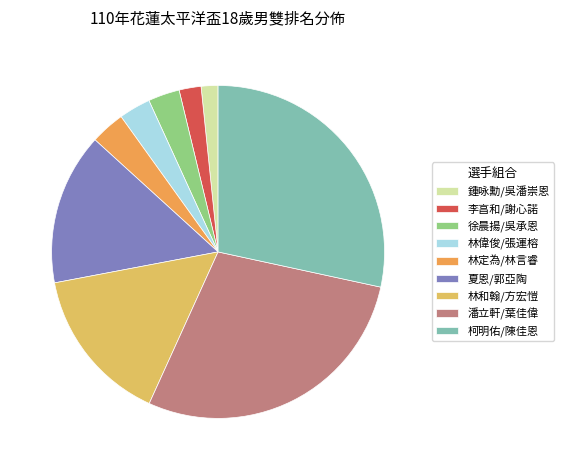

Count the number of slices in the pie.

9